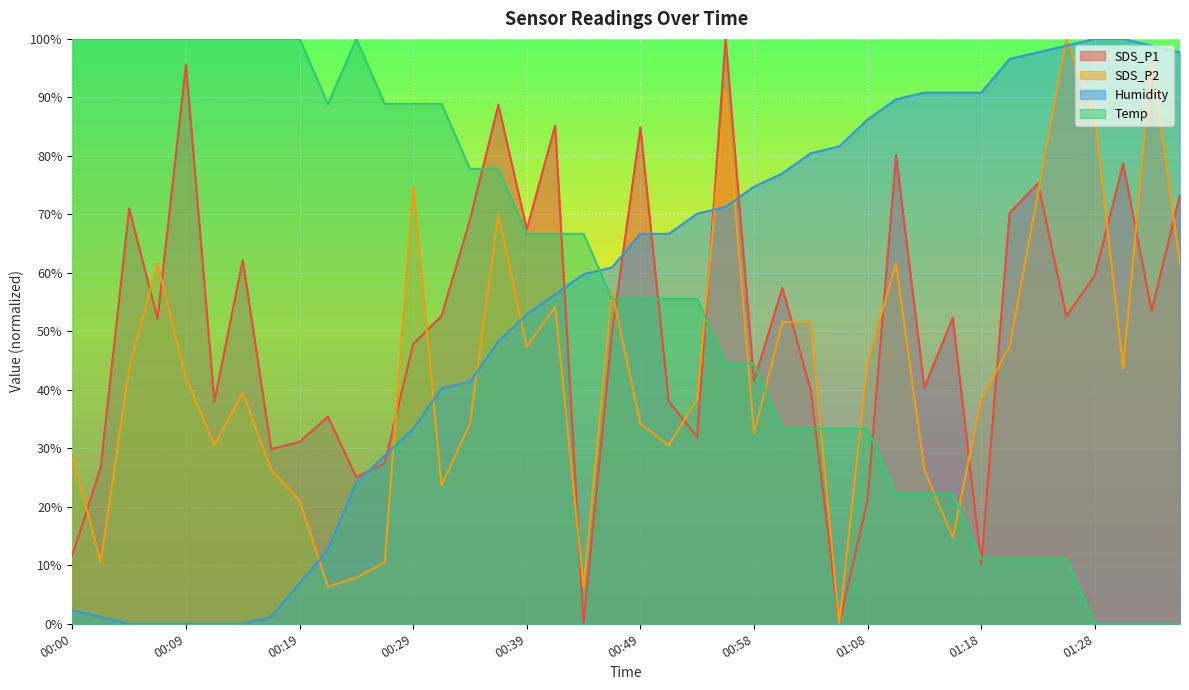

What is the sum of the Temp values at 00:46 and 00:34?

133.3